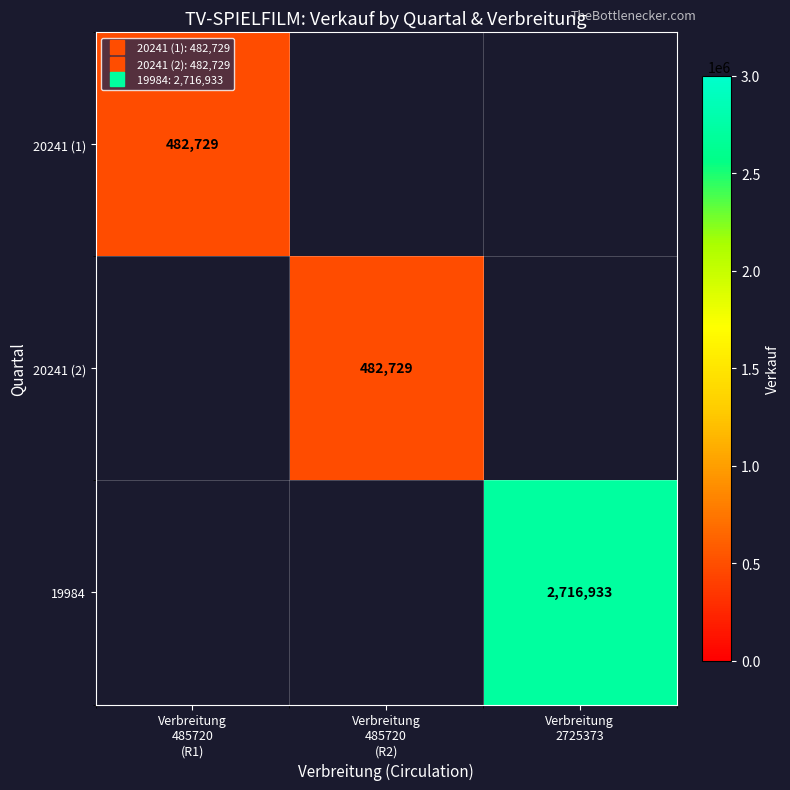

Count the number of categories in the chart.

3